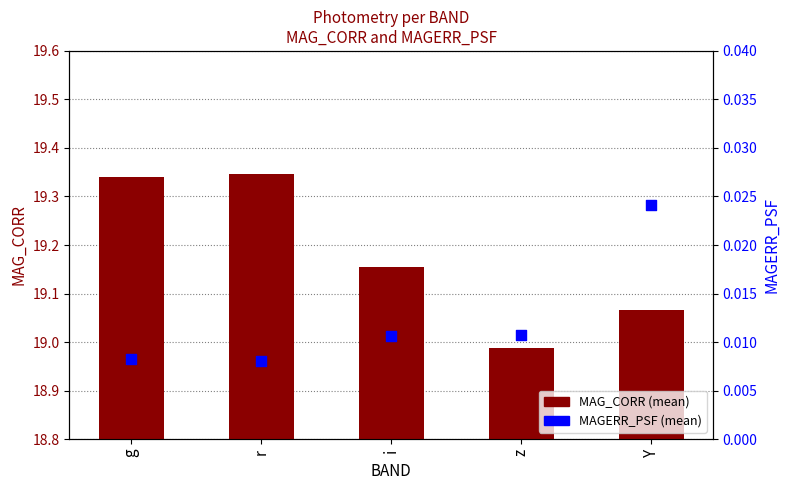

Which series reaches the minimum Y coordinate?

MAGERR_PSF